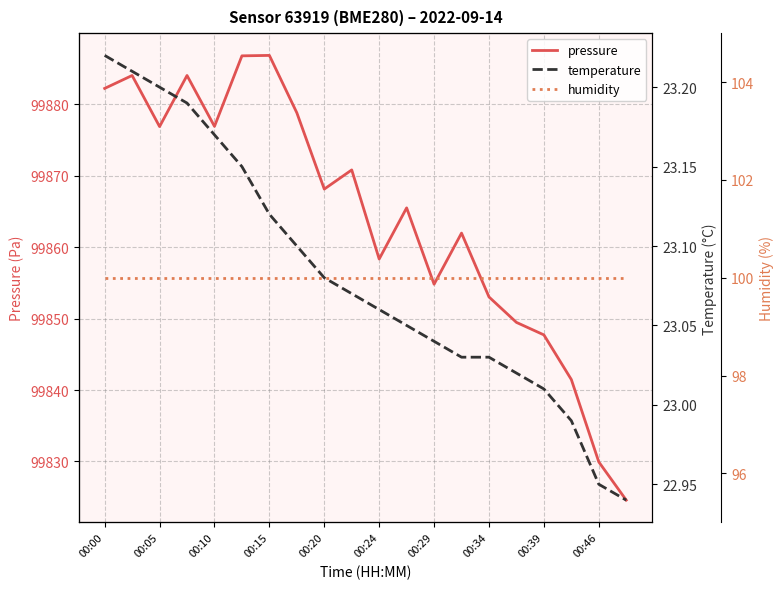

Reading right to left, what are all the values shown in this chart?

pressure: 99824.6	99829.9	99841.5	99847.7	99849.5	99853.0	99862.0	99854.8	99865.5	99858.3	99870.8	99868.1	99878.8	99886.8	99886.8	99876.9	99884.0	99876.9	99884.0	99882.2
temperature: 22.9	22.9	23.0	23.0	23.0	23.0	23.0	23.0	23.1	23.1	23.1	23.1	23.1	23.1	23.1	23.2	23.2	23.2	23.2	23.2
humidity: 100.0	100.0	100.0	100.0	100.0	100.0	100.0	100.0	100.0	100.0	100.0	100.0	100.0	100.0	100.0	100.0	100.0	100.0	100.0	100.0